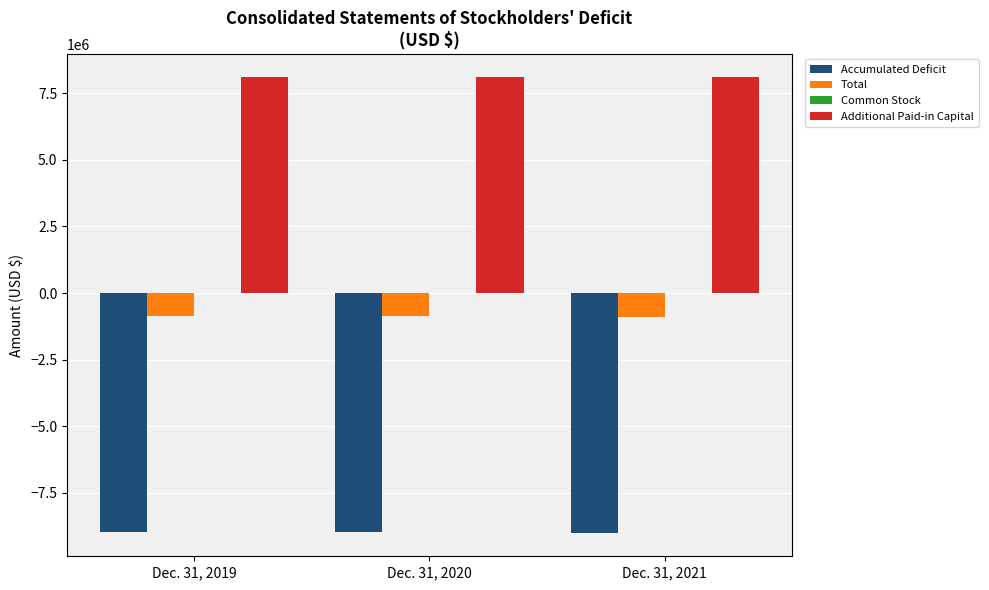

What is the maximum value shown in the chart?

8122108